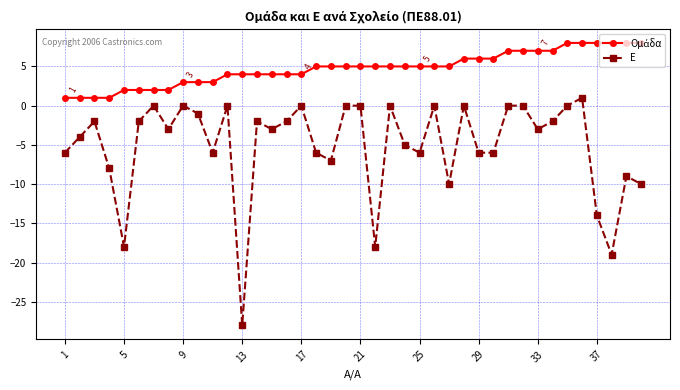

What is the greatest value displayed?

8